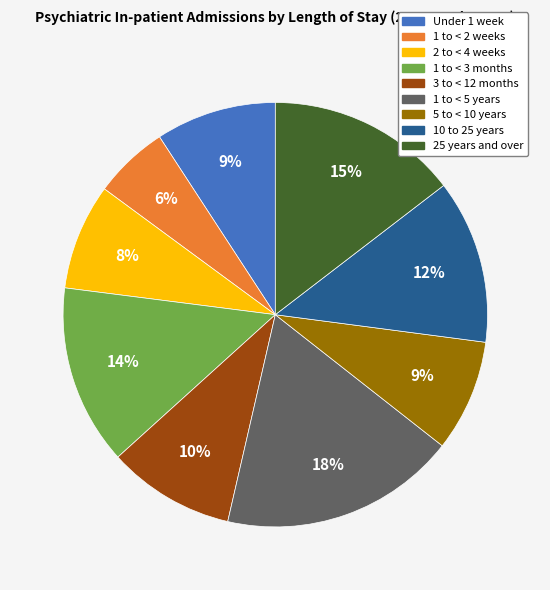

To the nearest percent, what is the difference between the largest and smallest slice percentages?

12%